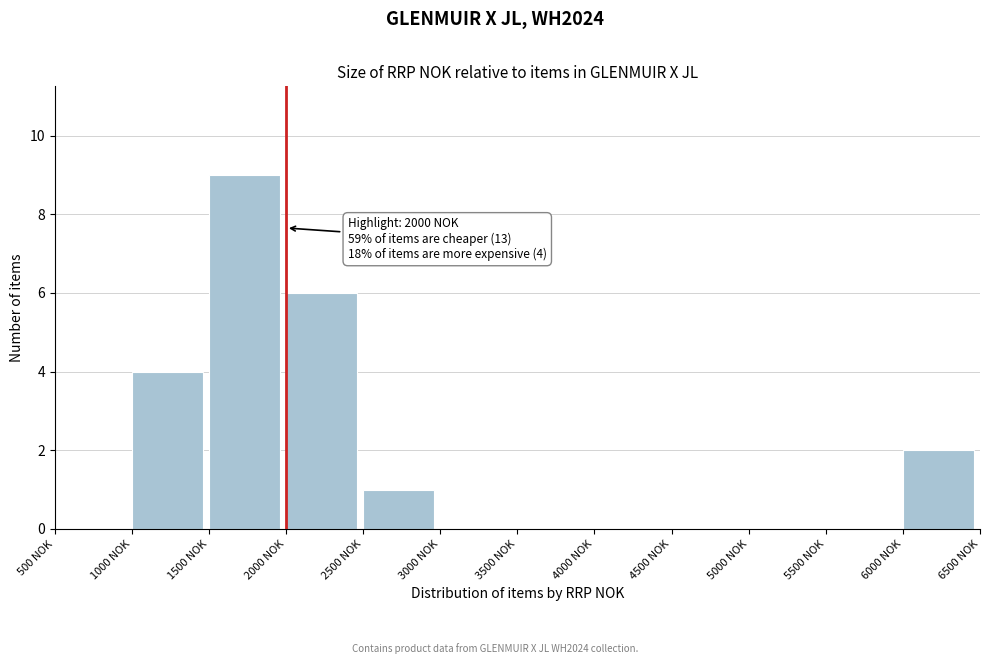

Which range on the x-axis has the tallest bar?

1500 to 2000